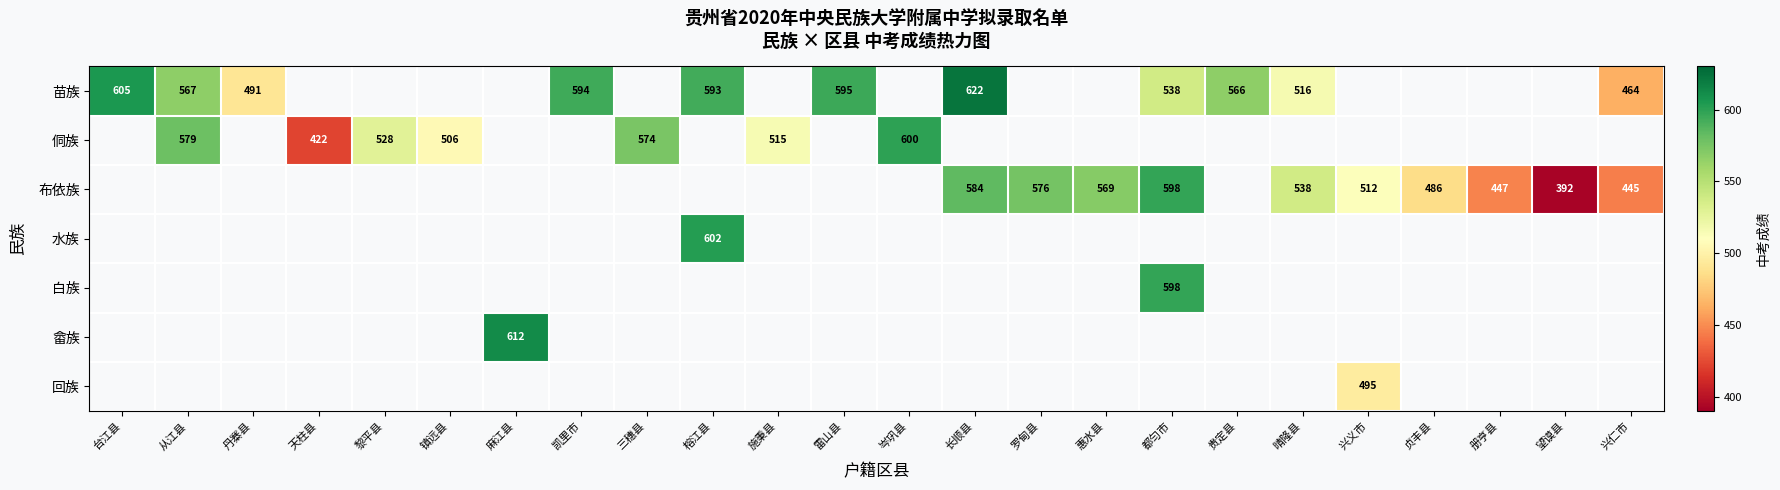

The value of 侗族 at 天柱县 is 422. True or false?

True